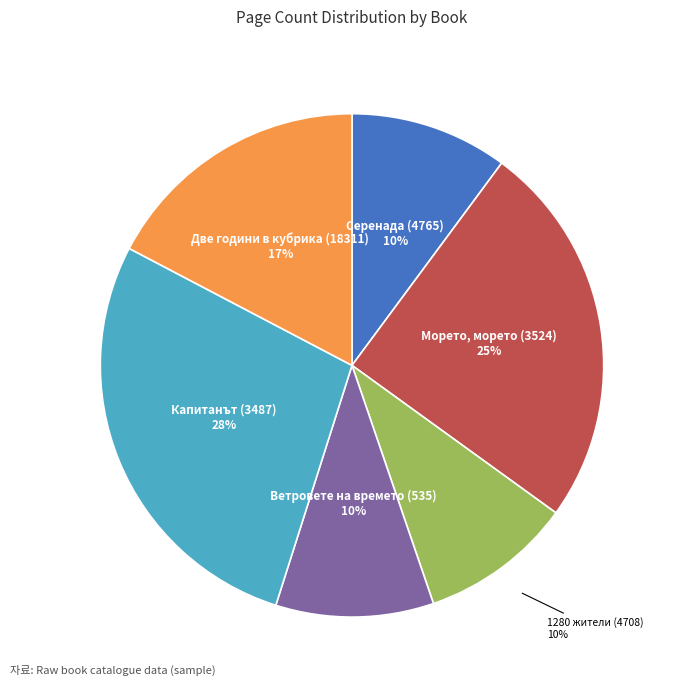

To the nearest percent, what portion does Серенада (4765) represent?

10%